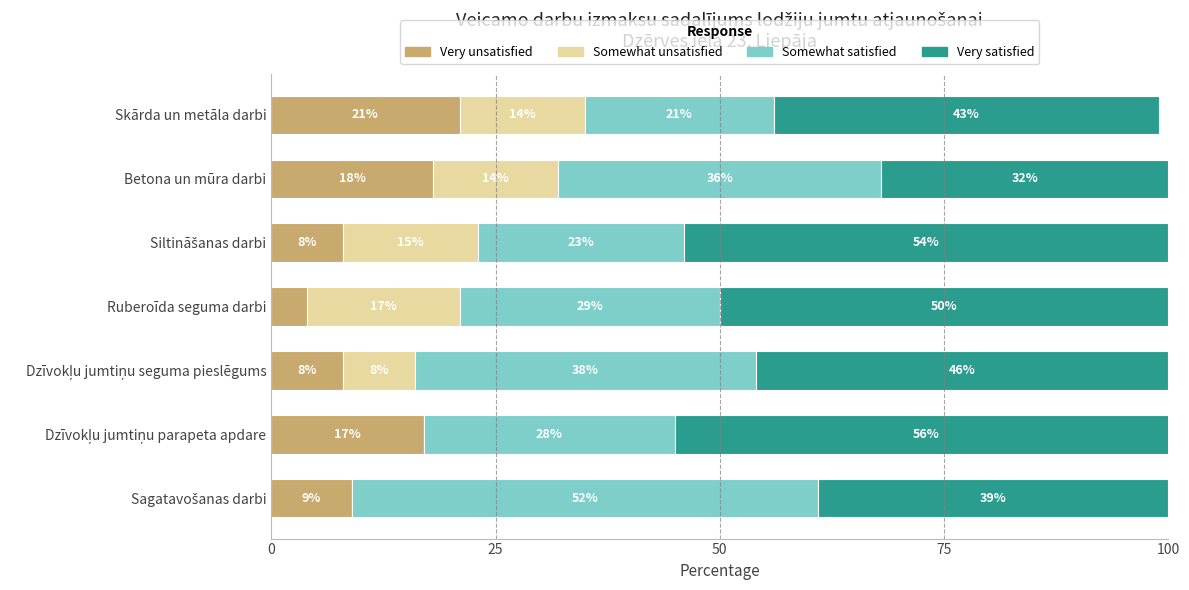

What is the highest value of the Very unsatisfied series?

21